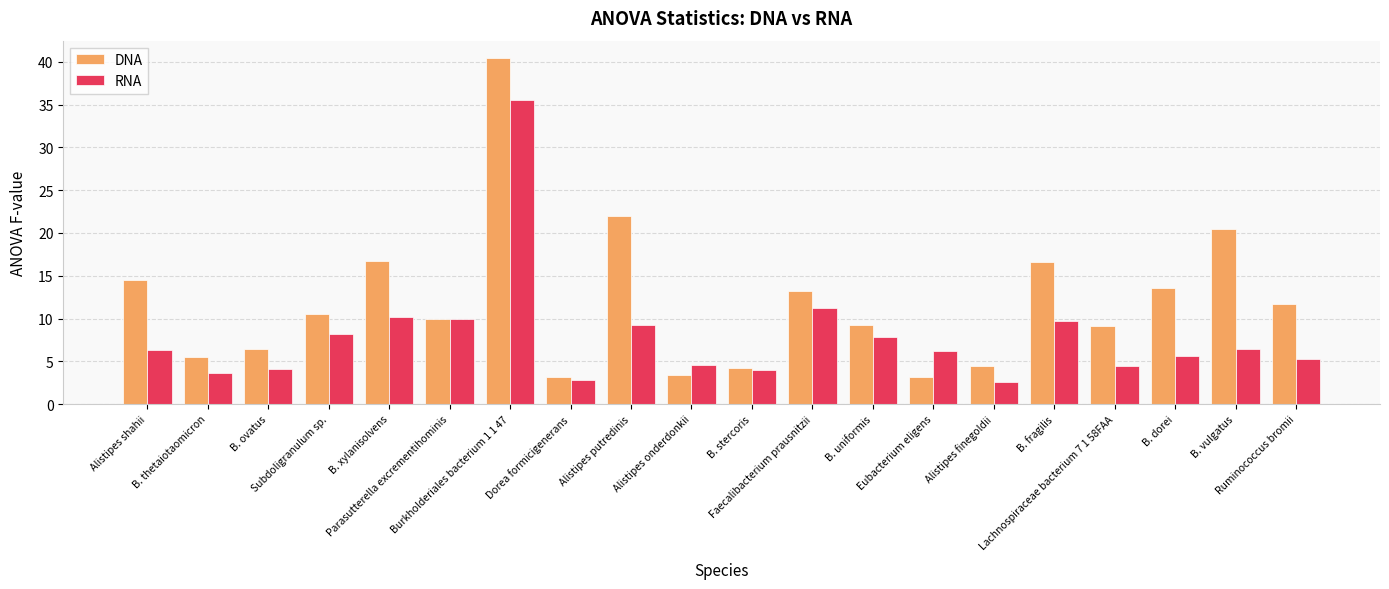

How many bars are there in each group?

2